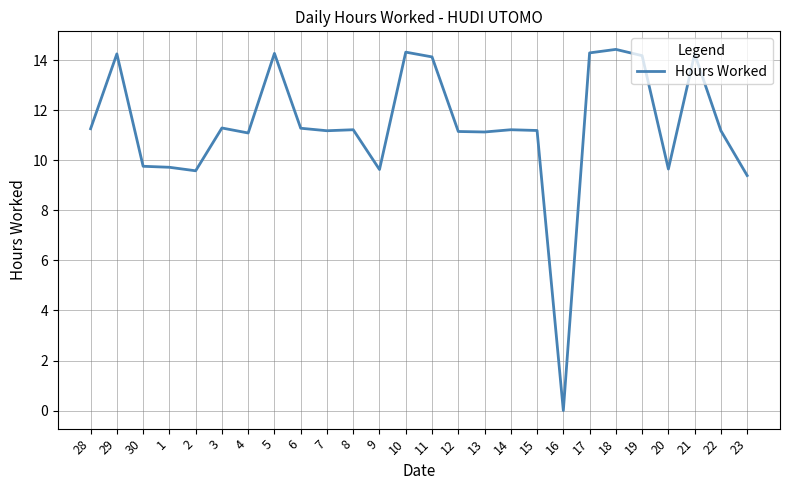

What is the ratio of the value at 1 to the value at 10?

0.7